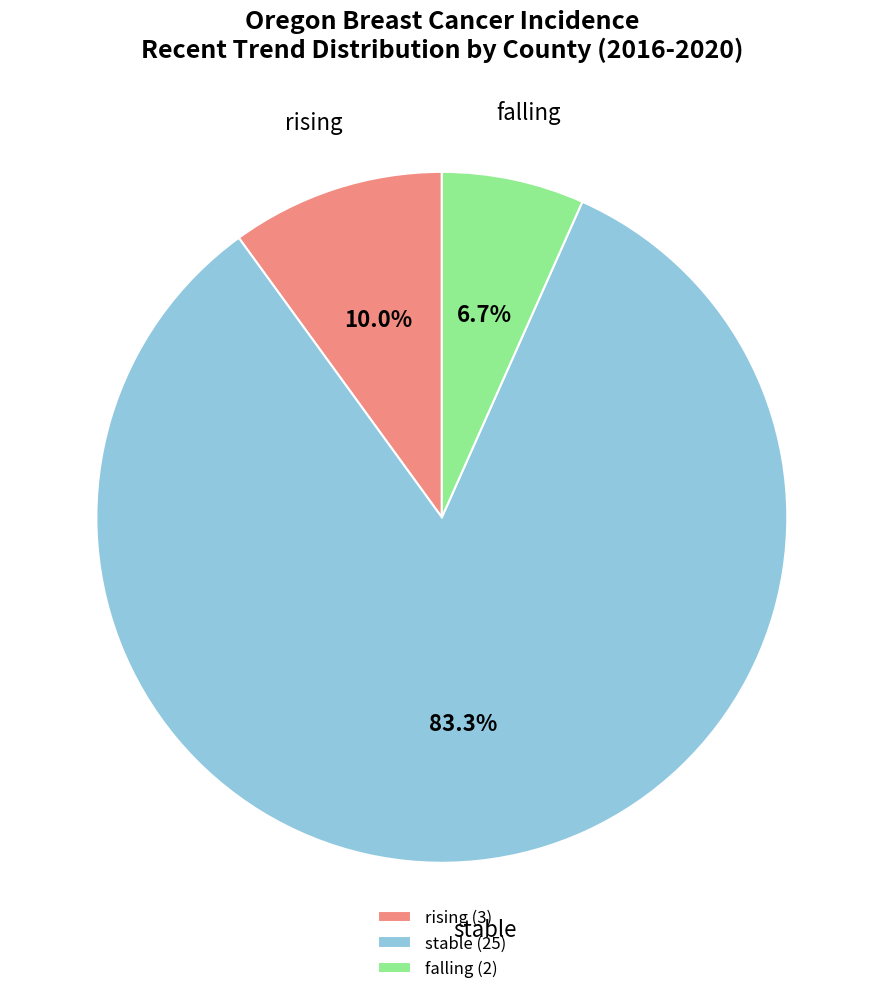

Is there a majority slice in this chart?

Yes